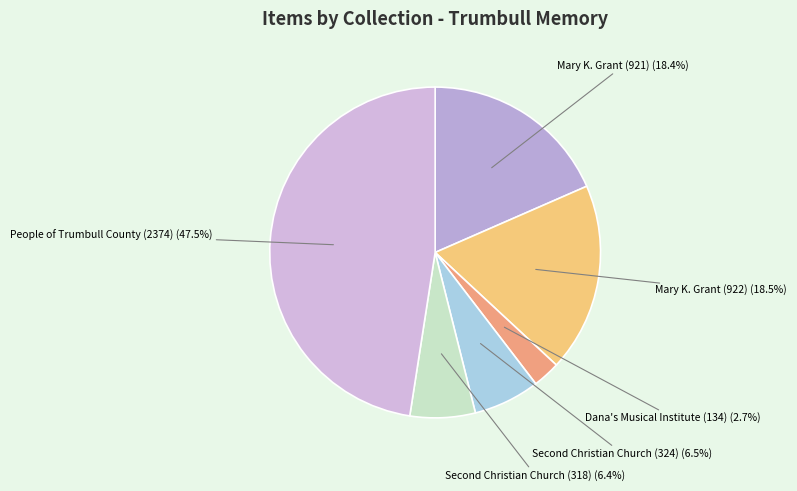

How many segments does this pie chart have?

6